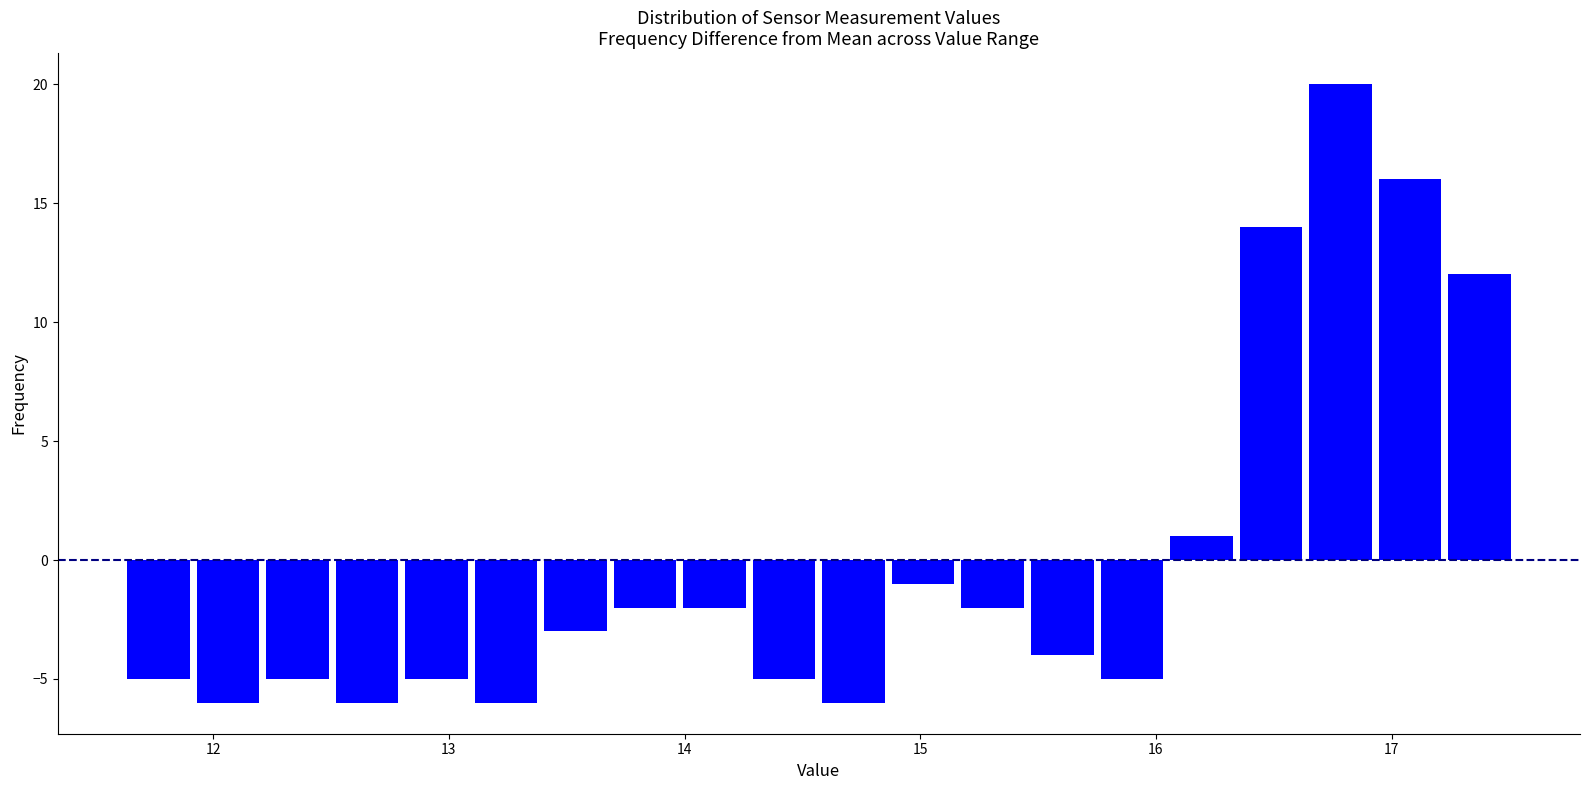

Around what value on the x-axis is the tallest bar? Give the approximate position of its centre, as read against the axis.

16.8